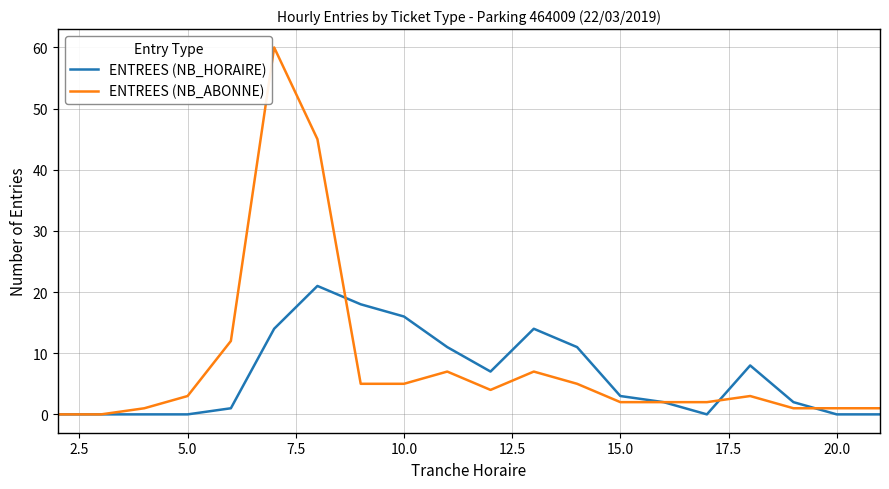

Which series has the largest total across all categories?

ENTREES (NB_ABONNE)